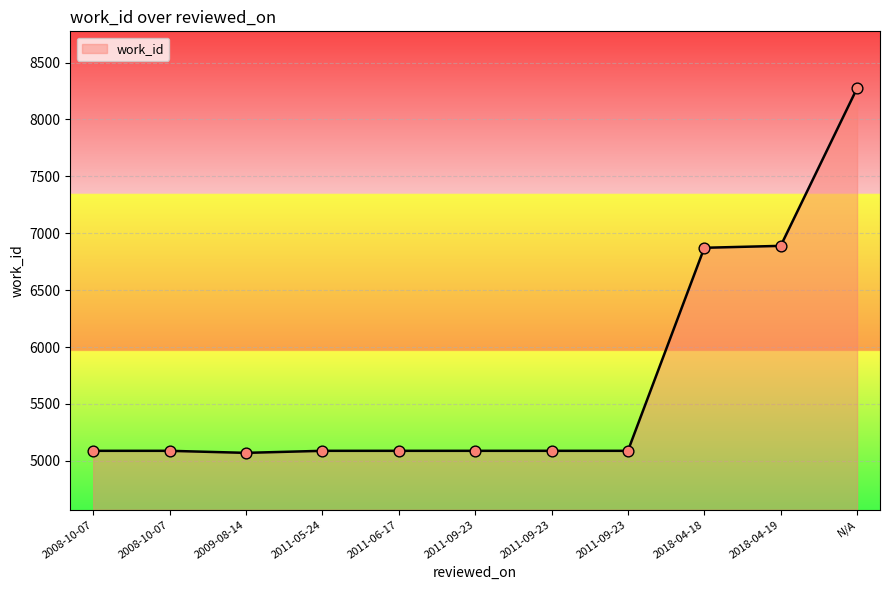

Between 2009-08-14 and 2011-09-23, which is larger?

2011-09-23